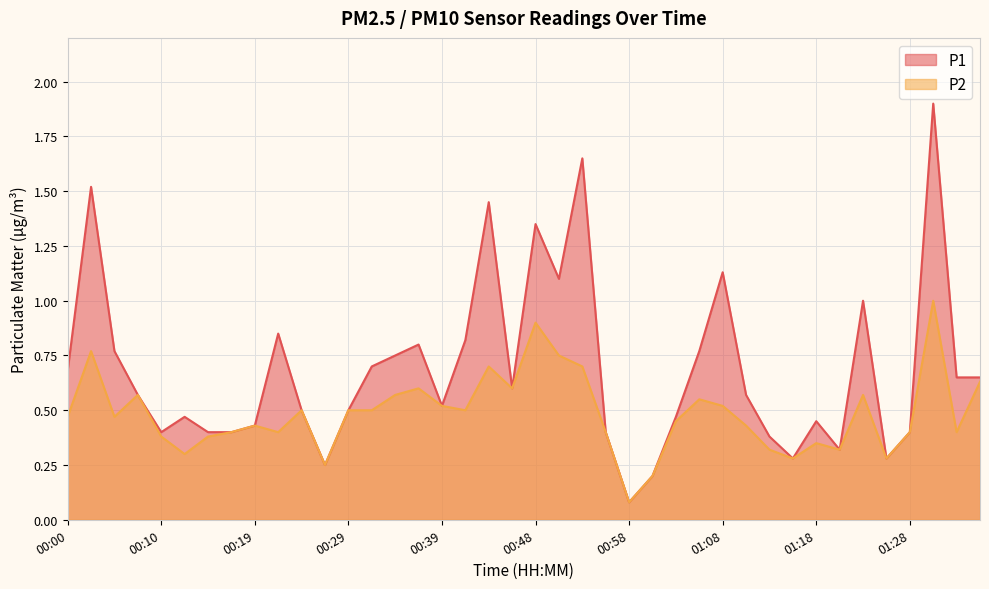

Between 00:19 and 00:46, which is larger?

00:46